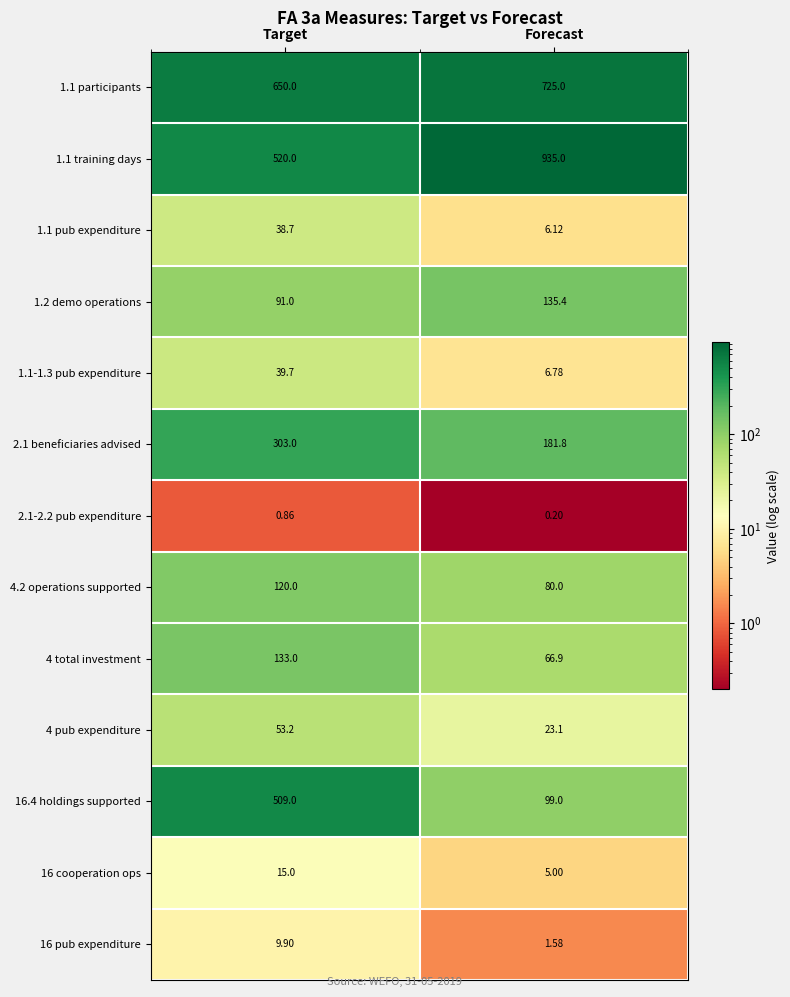

Which series has the largest total across all categories?

1.1 training days